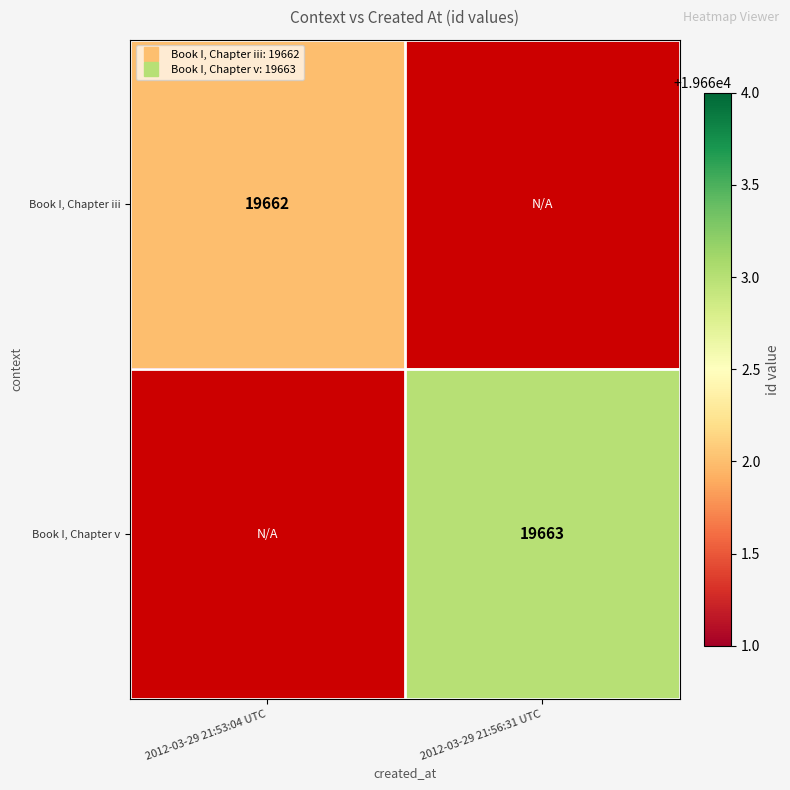

Rank the series by their maximum value, from lowest to highest.

Book I, Chapter iii, Book I, Chapter v